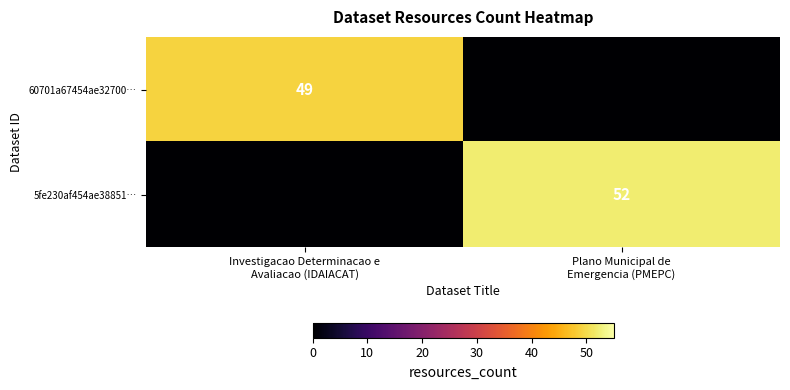

List the labels in order of 60701a67454ae32700… value, smallest first.

Plano Municipal de Emergencia (PMEPC), Investigacao Determinacao e Avaliacao (IDAIACAT)